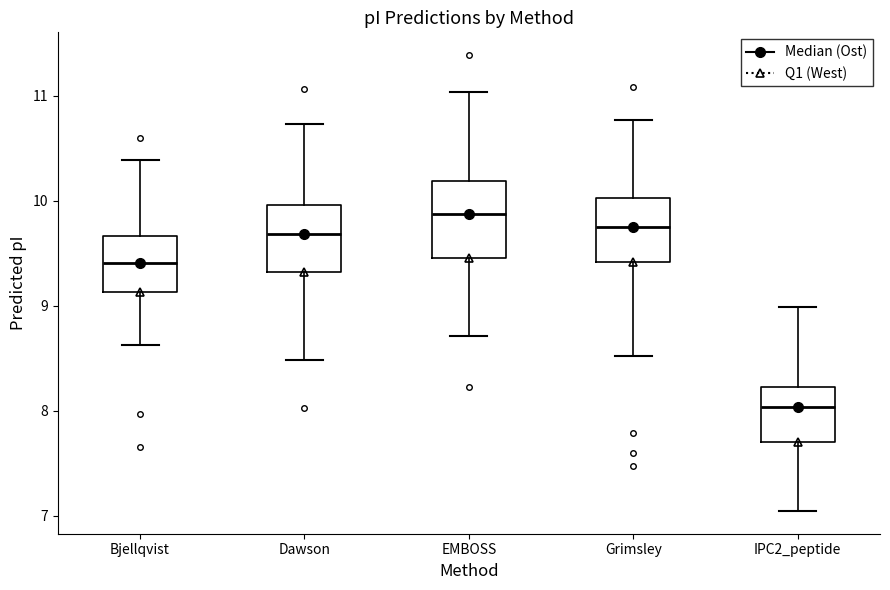

Which box's median line is the highest?

EMBOSS